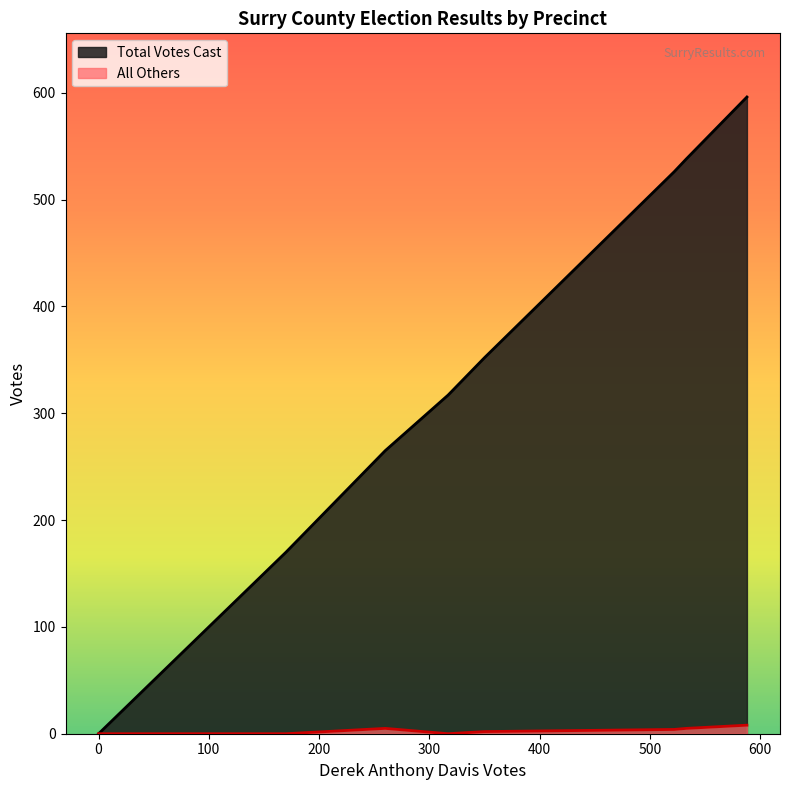

Rank the series by their maximum value, from lowest to highest.

All Others, Total Votes Cast